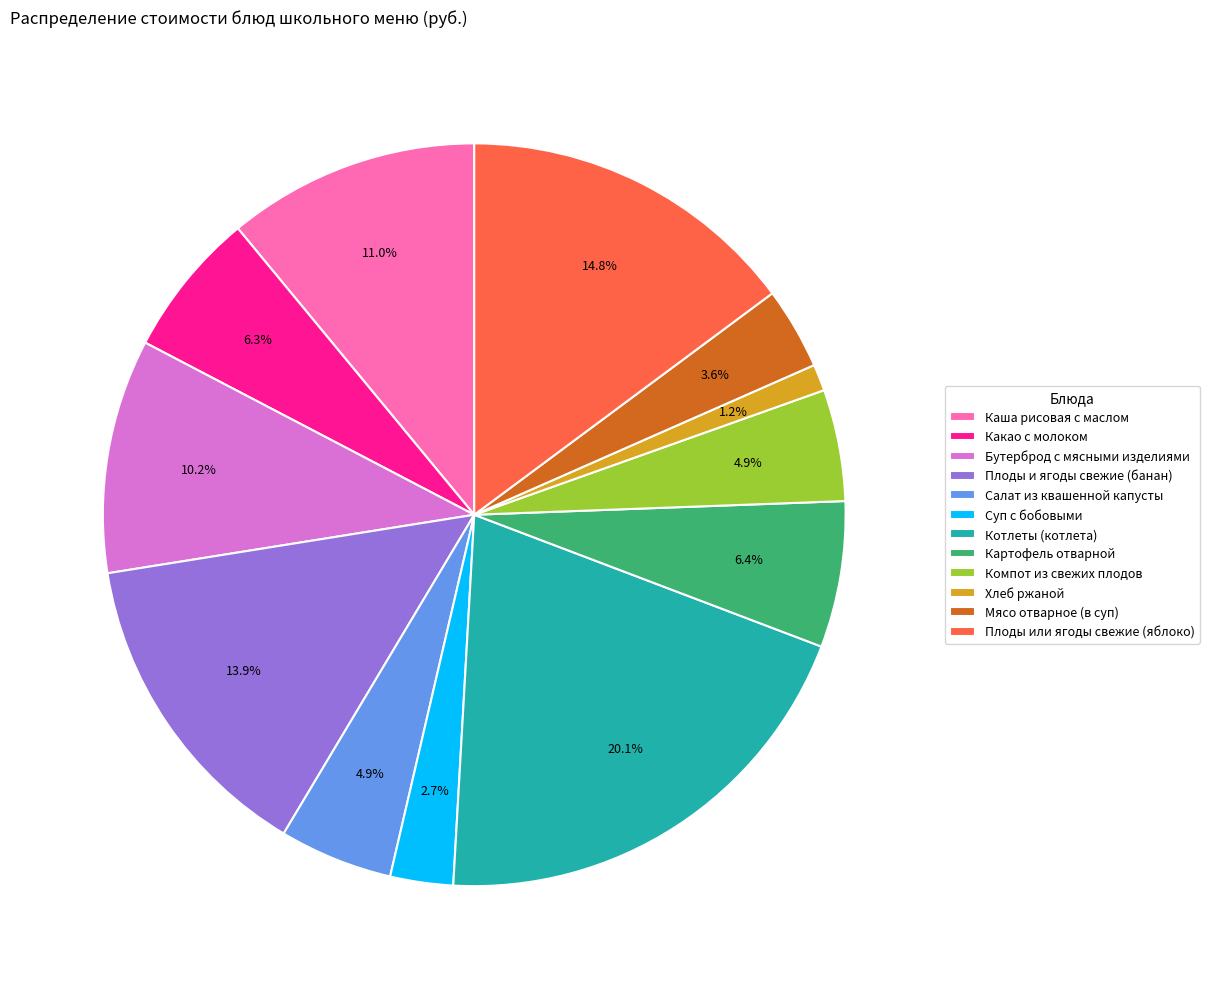

Between Мясо отварное (в суп) and Компот из свежих плодов, which is larger?

Компот из свежих плодов